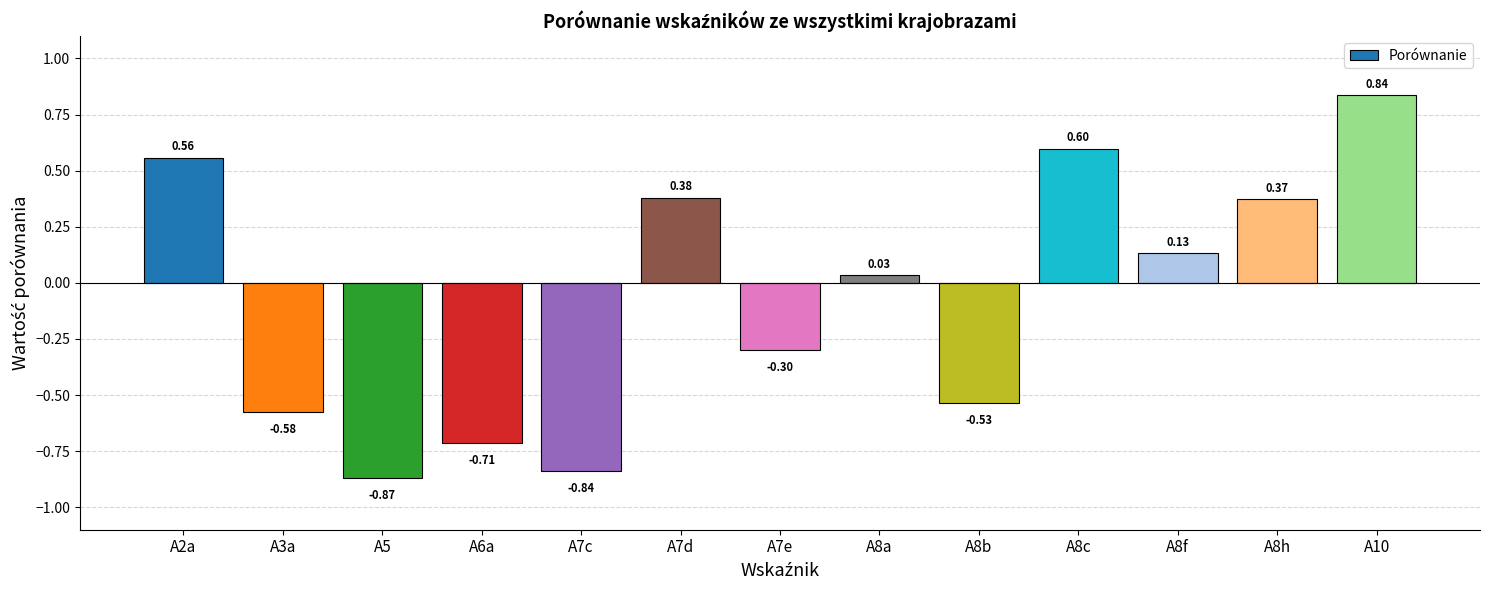

What is the average value?

-0.1